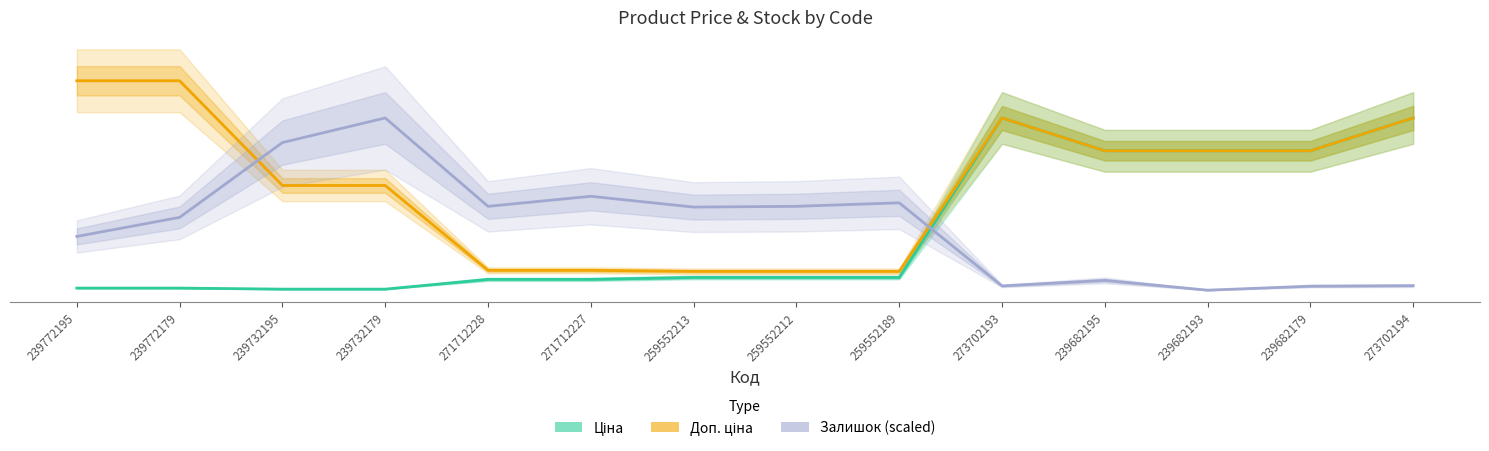

Which series has the largest total across all categories?

Доп. ціна